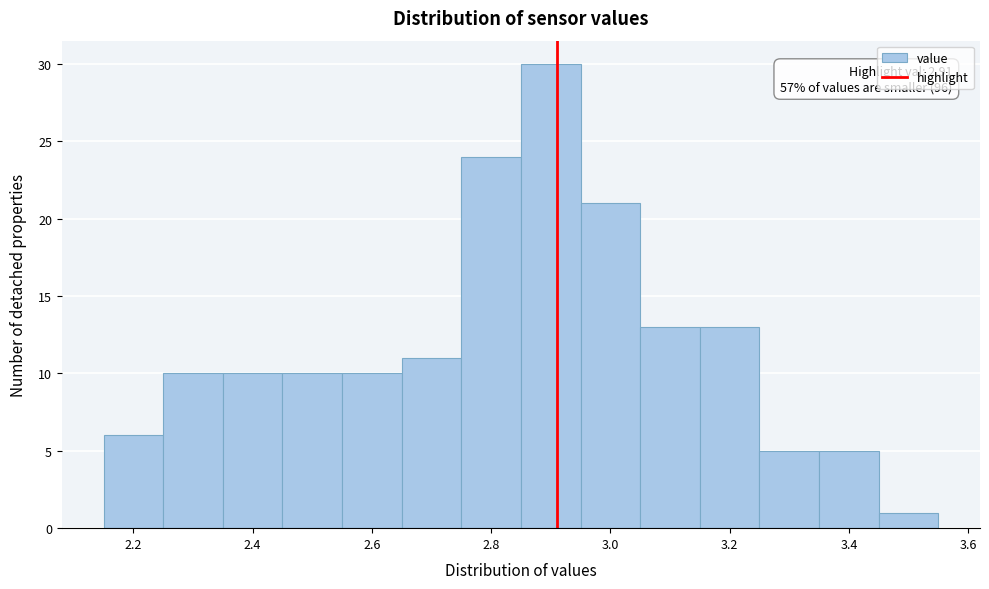

Which range on the x-axis has the tallest bar?

2.85 to 2.95